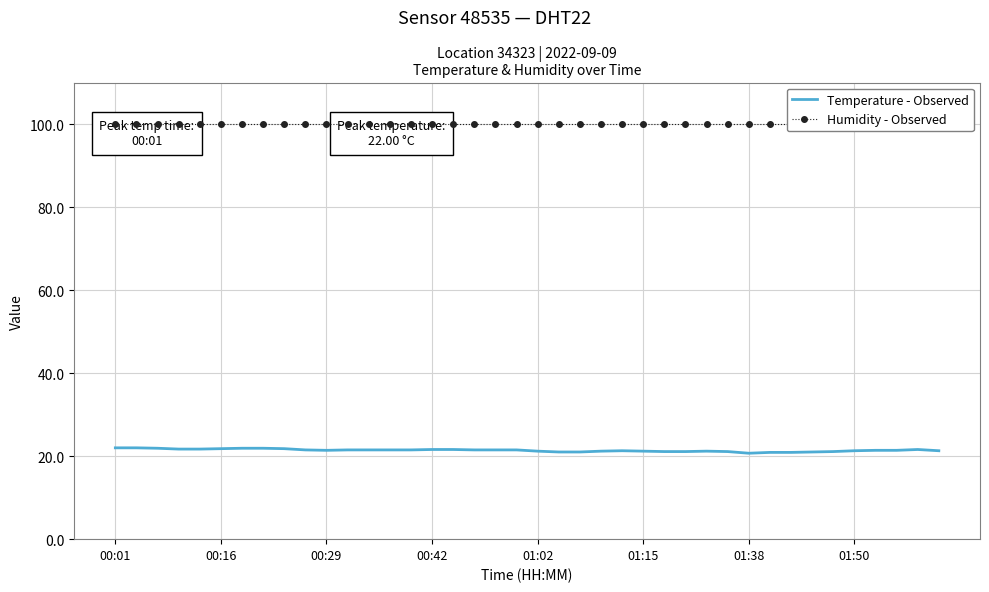

The value of Humidity - Observed at 36 is 150.9. True or false?

False